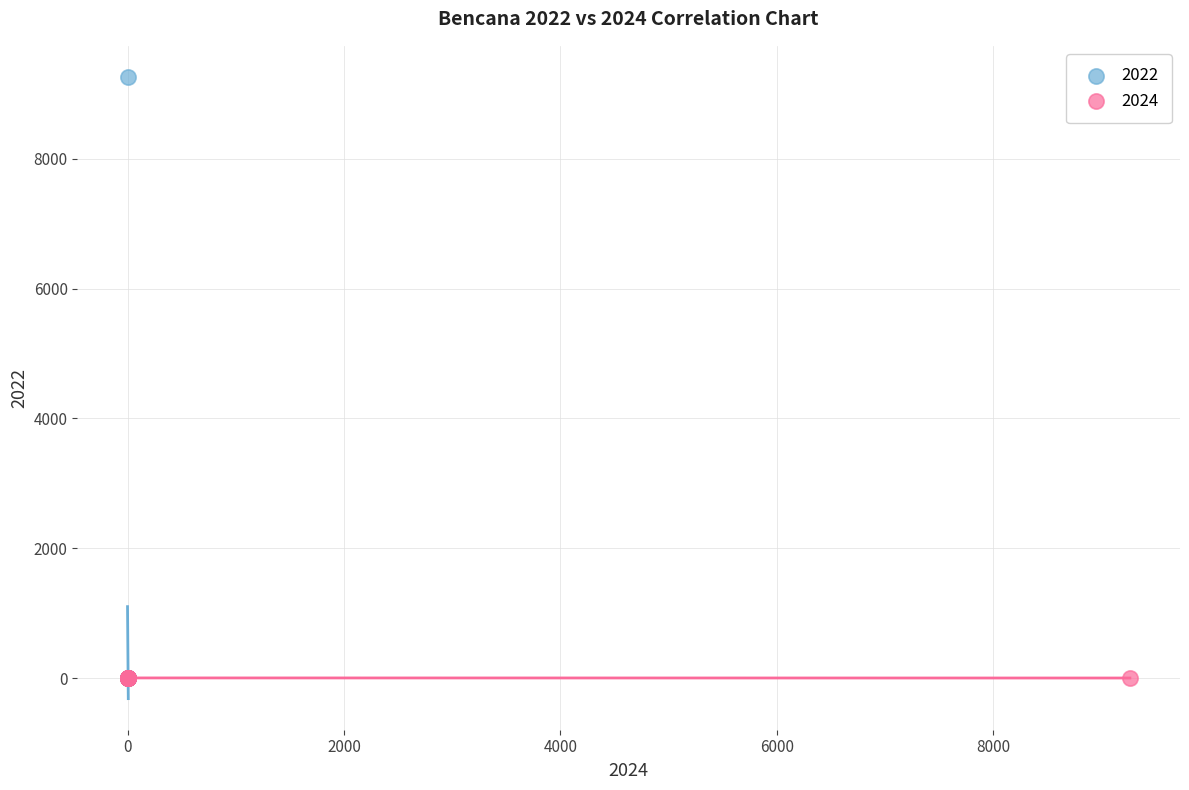

What are all the series names shown in the legend?

2022, 2024